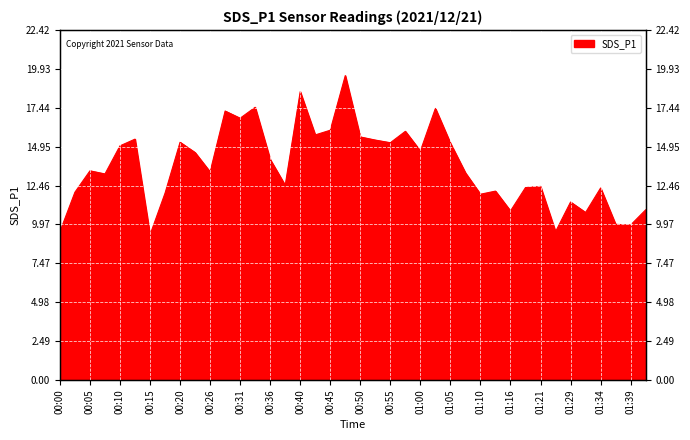

What is the label of the 32nd point from the left?

01:19